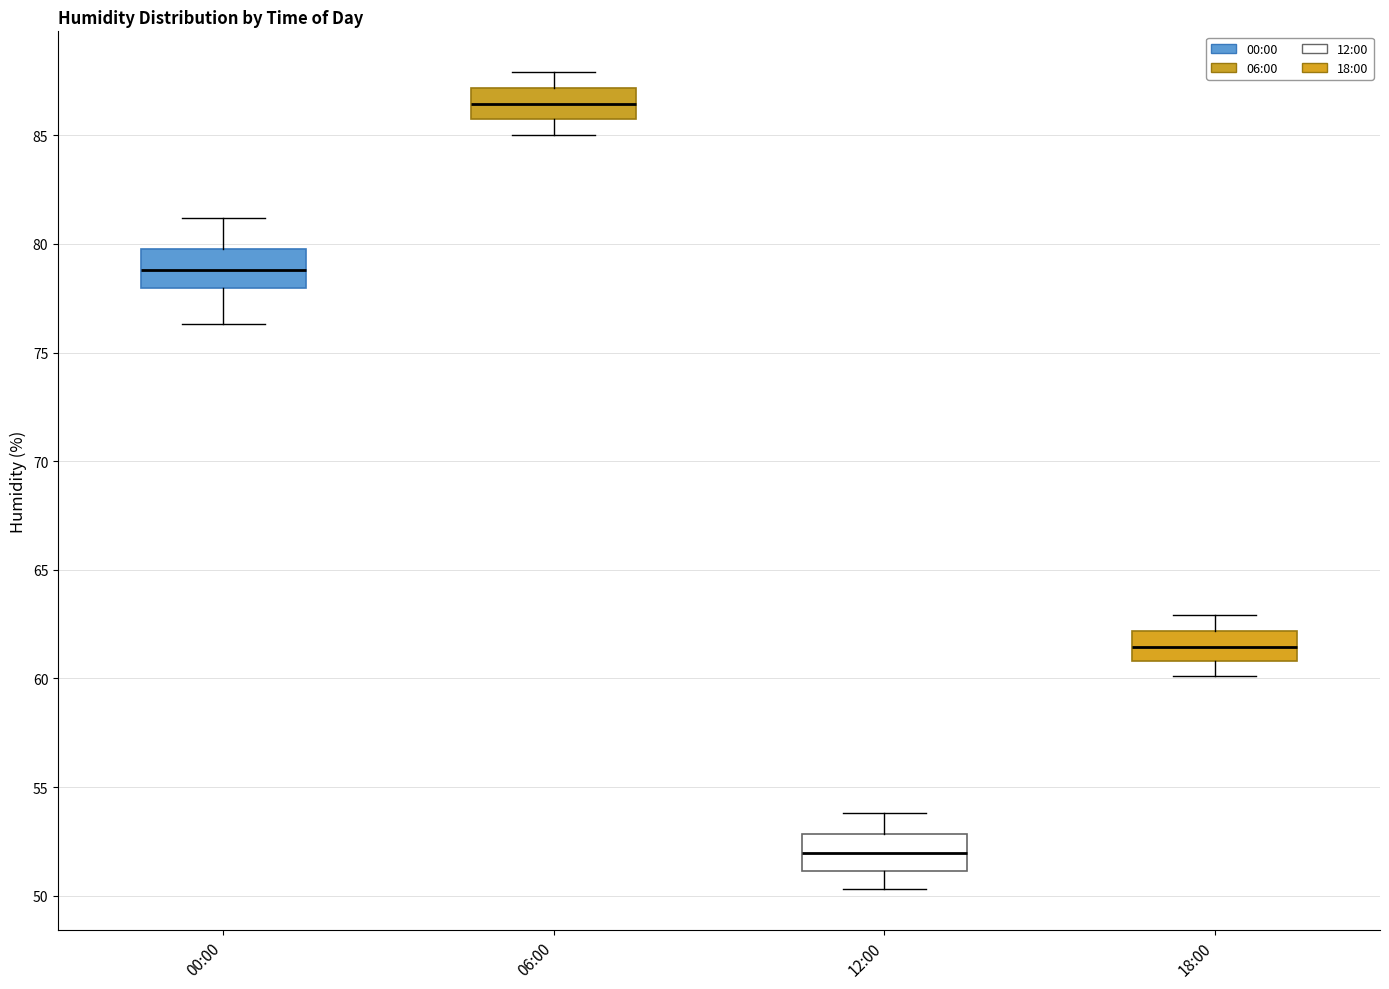

Reading left to right, transcribe this box plot: for each box, give where its median line is, the range the box spans, and where its two whiskers end, as read against the y-axis. The values are not printed on the chart, so give them approximately, as read against the axis.

00:00: median 79.0, box 78.0 to 80.0, whiskers 76.5 to 81.0
06:00: median 86.5, box 85.5 to 87.0, whiskers 85.0 to 88.0
12:00: median 52.0, box 51.0 to 53.0, whiskers 50.5 to 54.0
18:00: median 61.5, box 61.0 to 62.0, whiskers 60.0 to 63.0